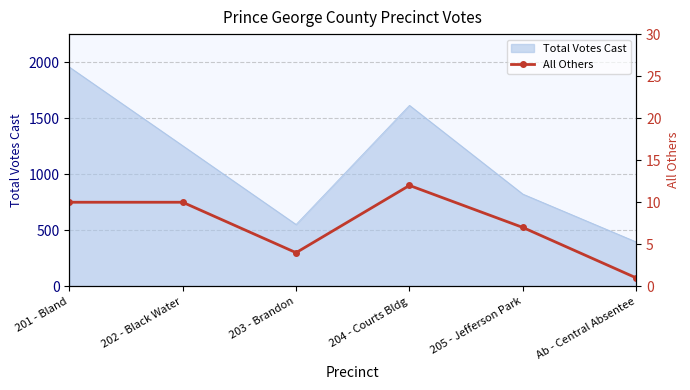

Where is the data nearest to the value 6?

205 - Jefferson Park